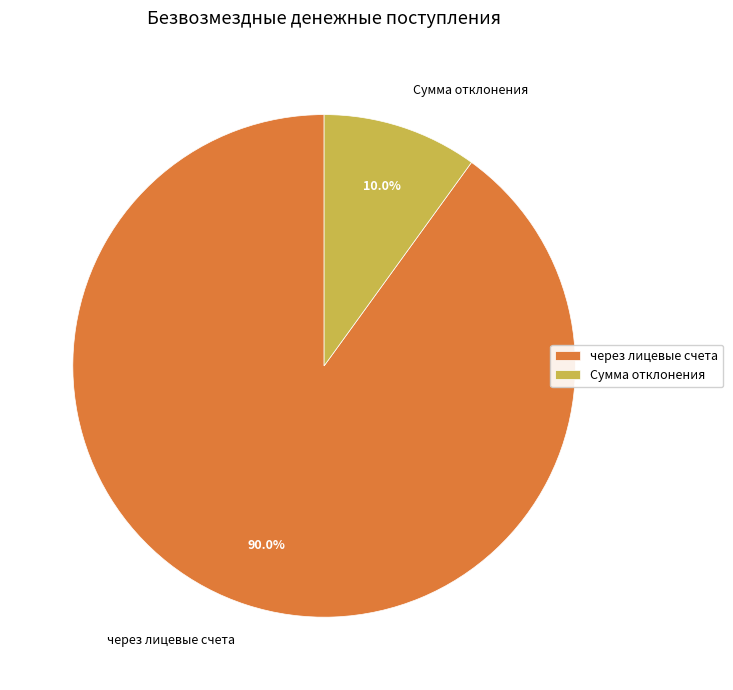

Do через лицевые счета and Сумма отклонения together represent more than half of the pie?

Yes